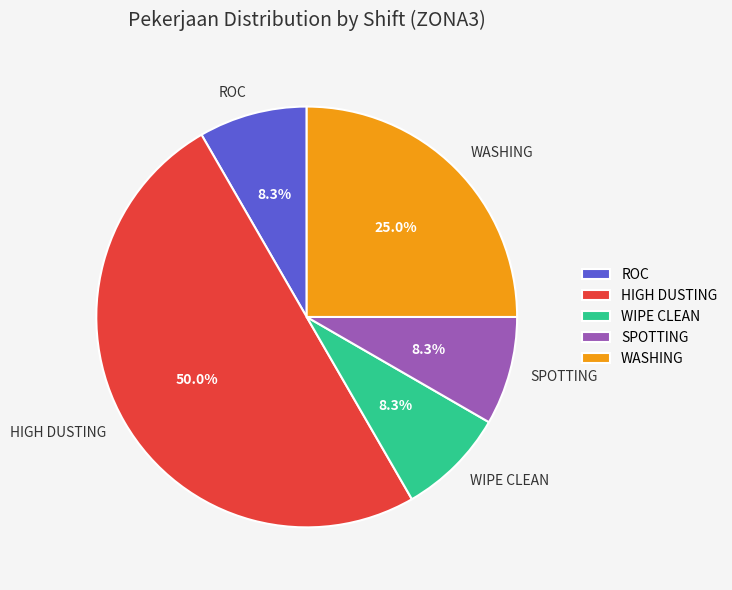

What percentage is NOT represented by WASHING?

75.0%